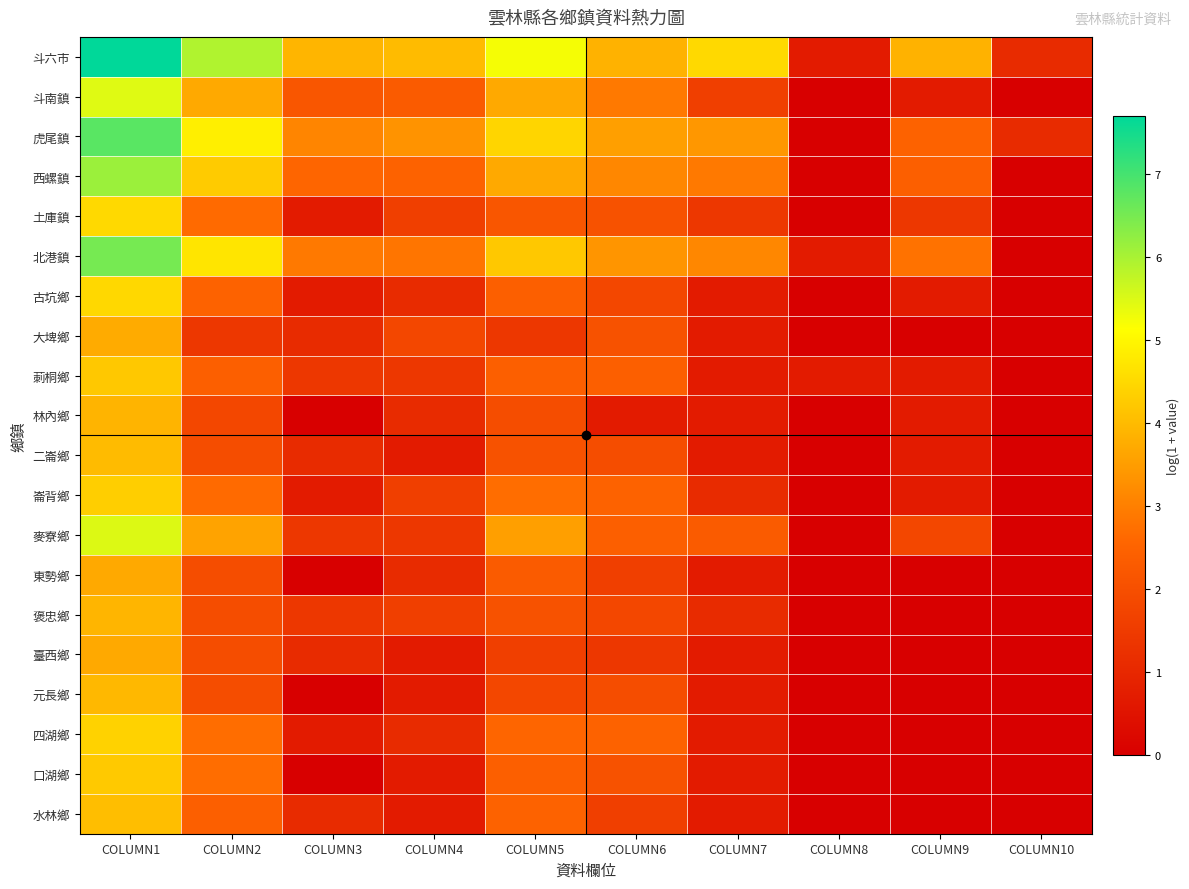

How many categories are shown in the chart?

10